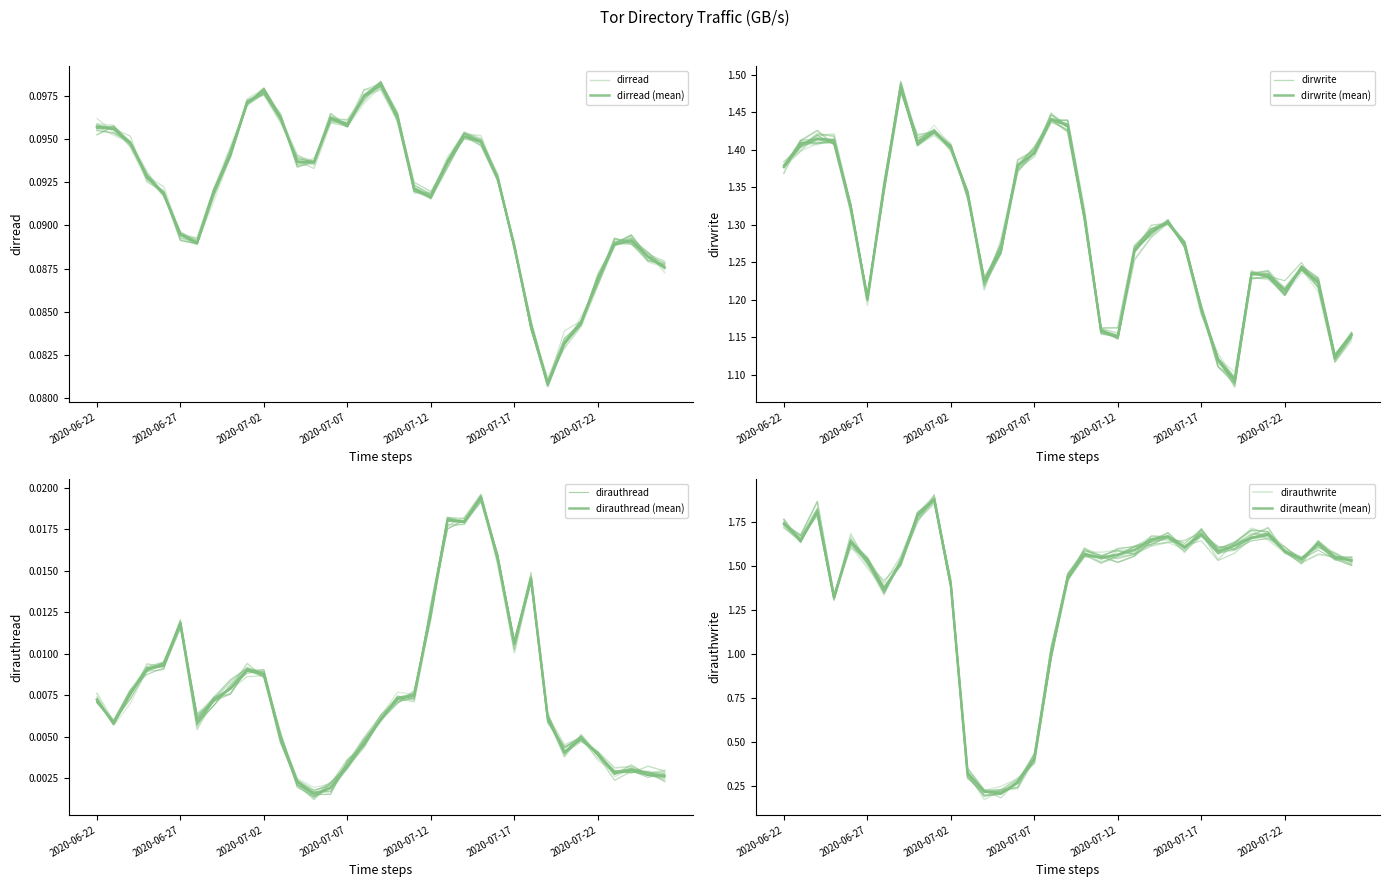

True or false: dirauthwrite and dirauthread cross at least once.

False